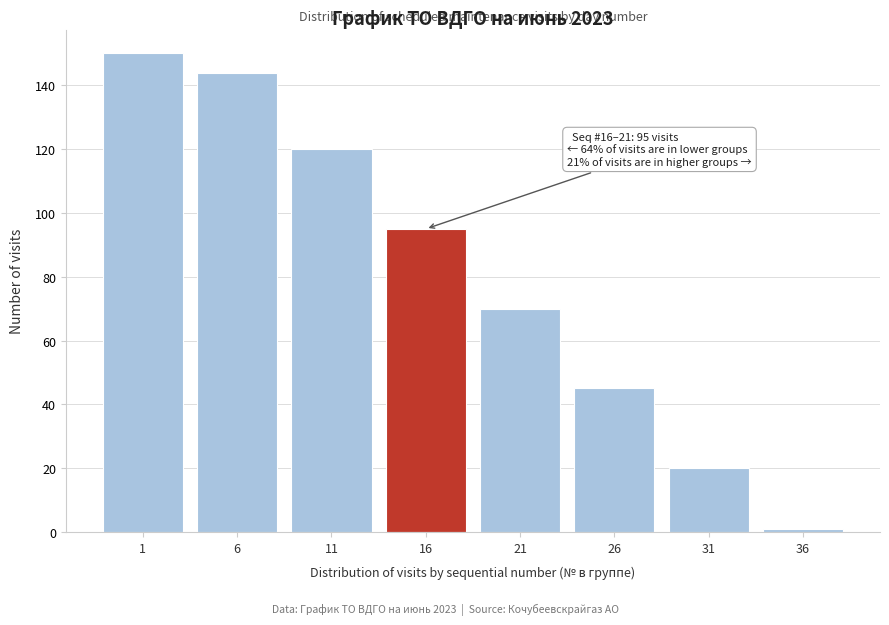

Reading left to right, list all the values displayed in this chart.

150	144	120	95	70	45	20	1